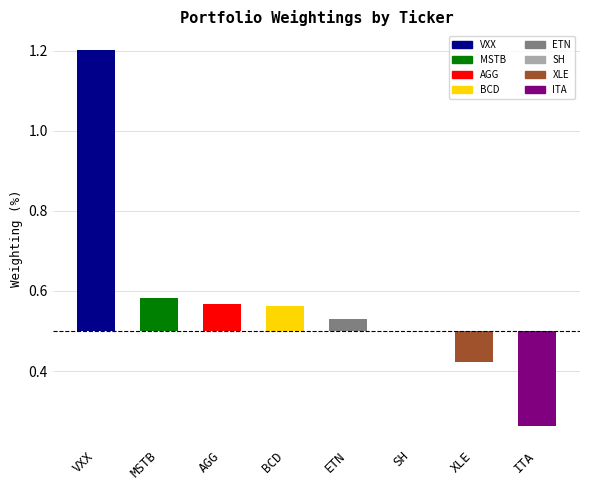

What is the maximum value shown in the chart?

1.2